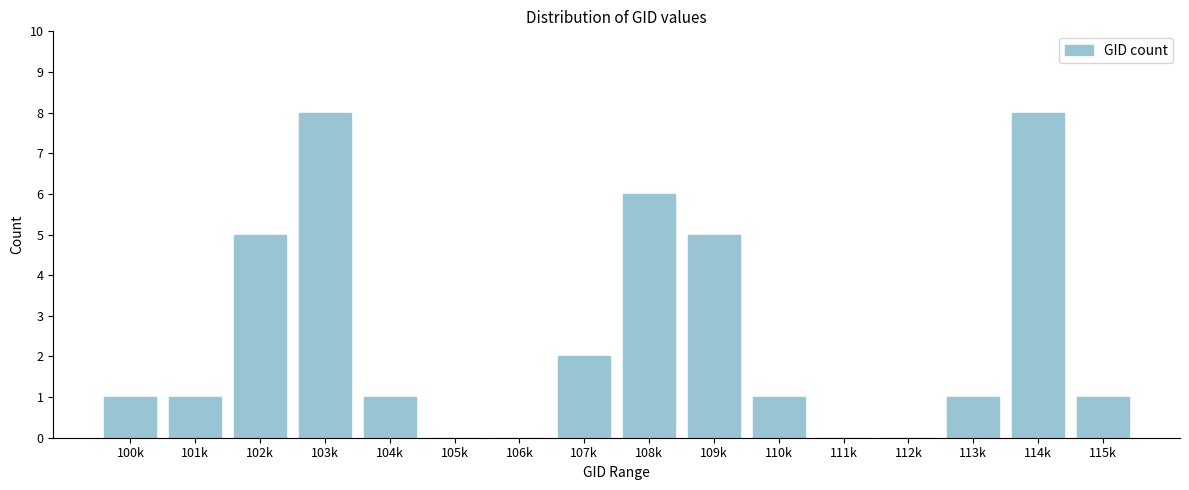

Reading left to right, list all the values displayed in this chart.

100k=1	101k=1	102k=5	103k=8	104k=1	105k=0	106k=0	107k=2	108k=6	109k=5	110k=1	111k=0	112k=0	113k=1	114k=8	115k=1